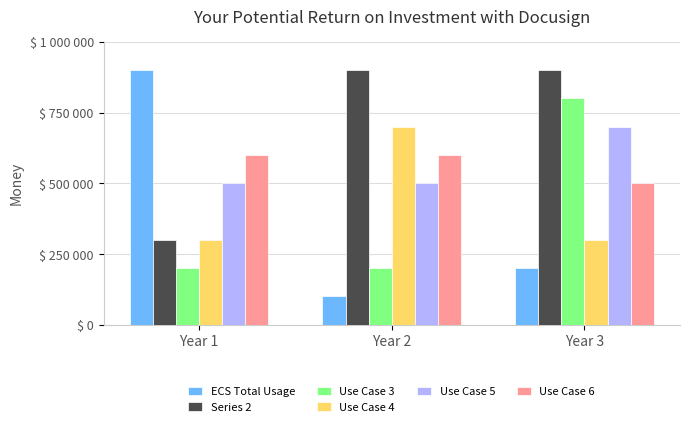

Which category has the highest value in the Use Case 4 series?

Year 2